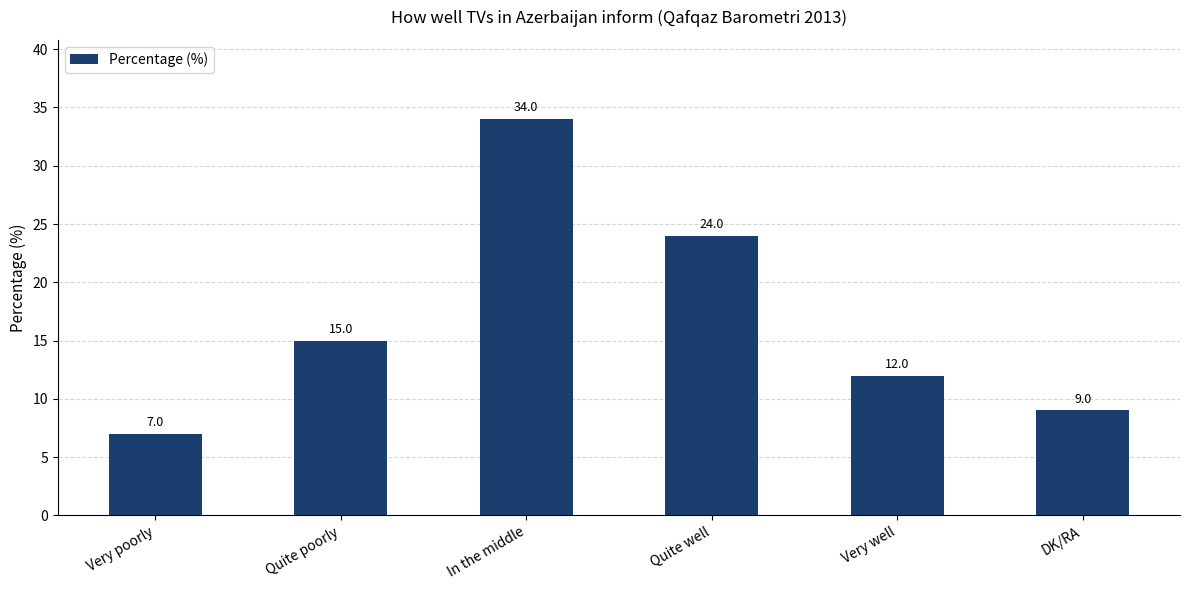

Where is the data nearest to the value 20?

Quite well